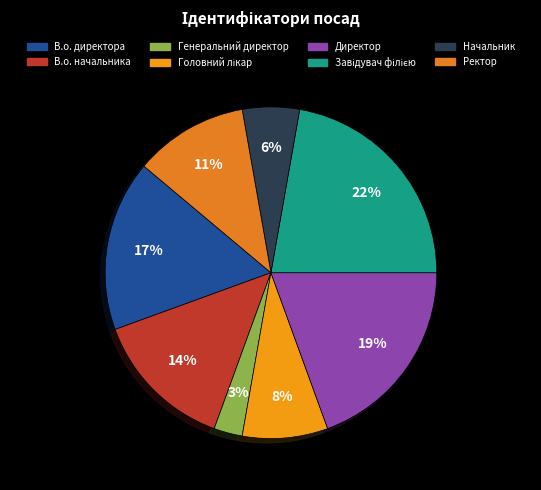

How many segments does this pie chart have?

8